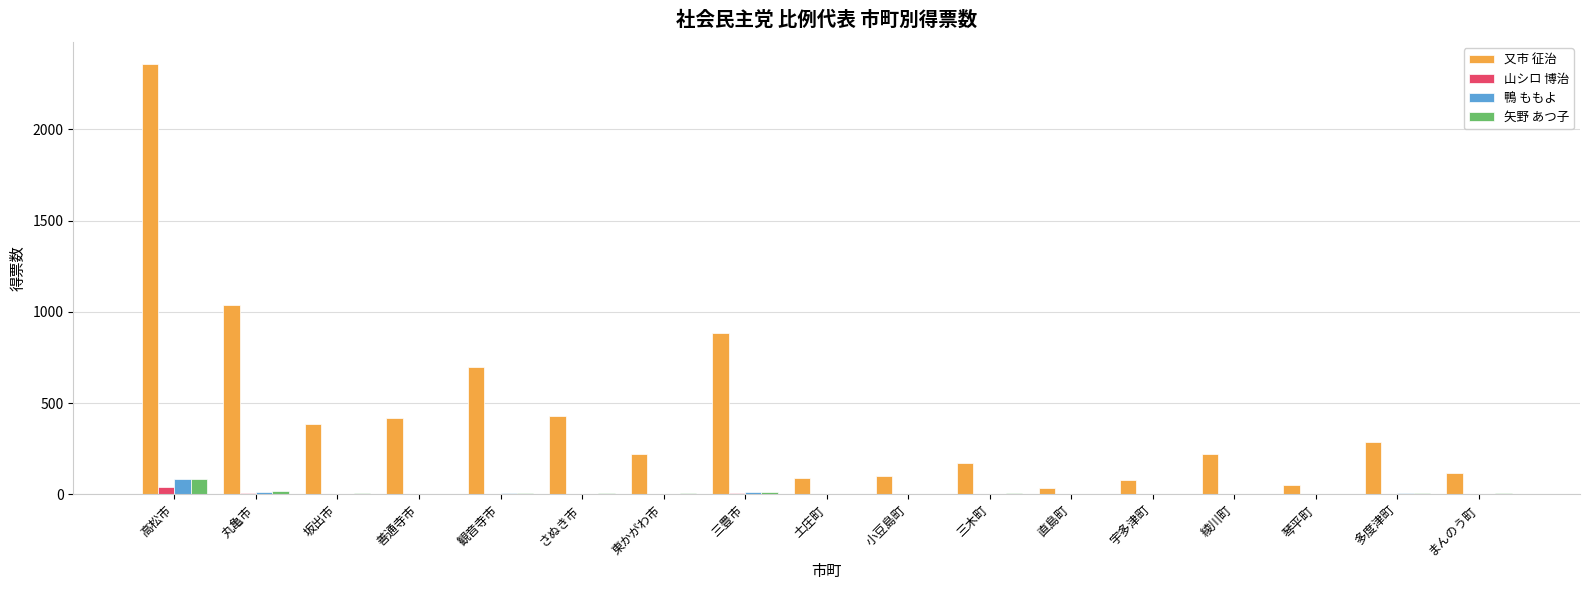

Between 善通寺市 and 観音寺市, which series saw the biggest shift?

又市 征治